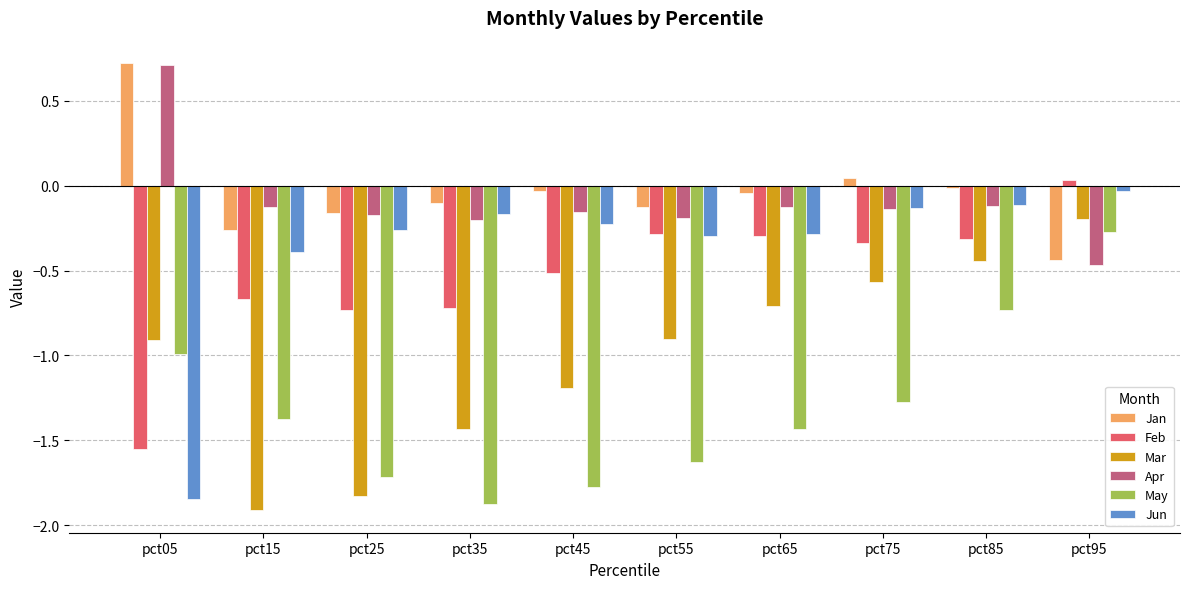

How many bars are there in each group?

6